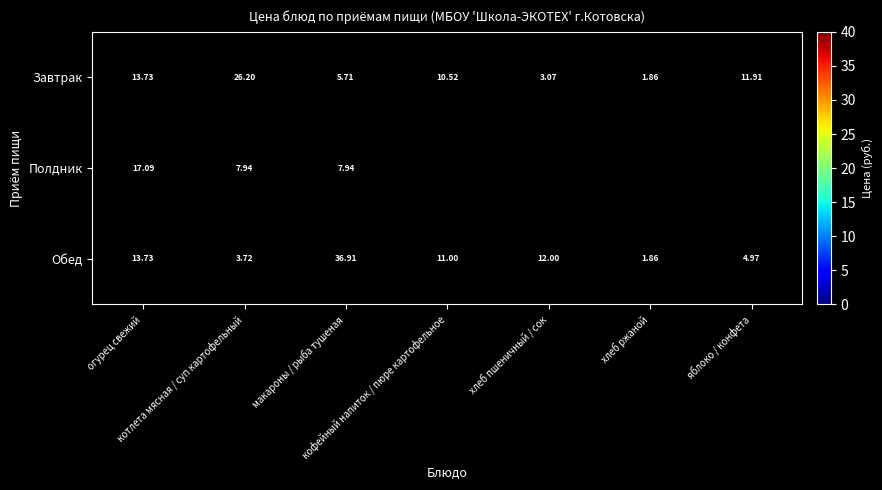

What is the highest value of the Обед series?

36.9